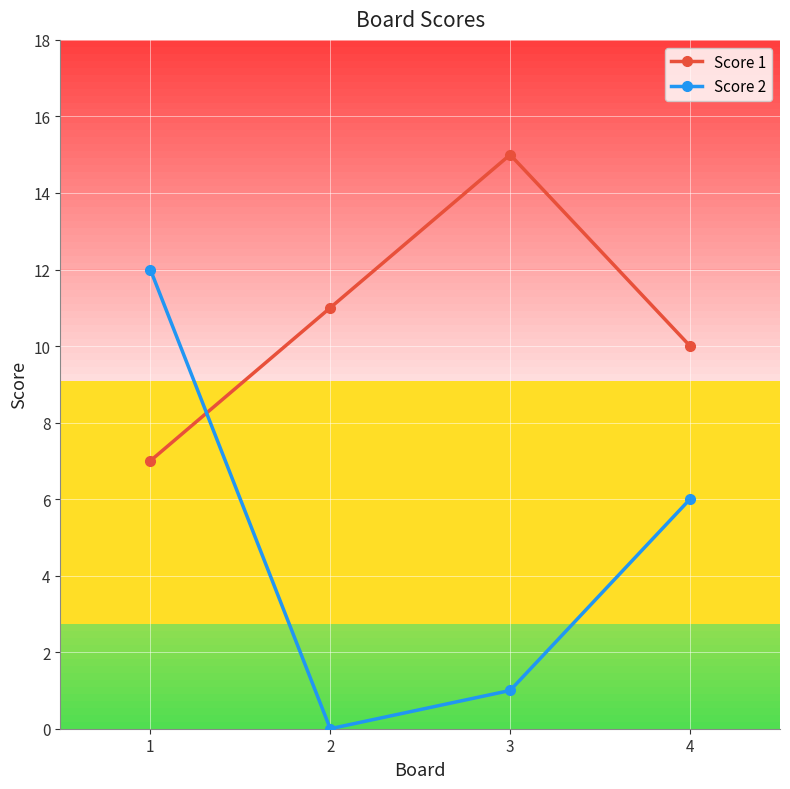

Reading left to right, what are all the values shown in this chart?

Score 1: 1=7	2=11	3=15	4=10
Score 2: 1=12	2=0	3=1	4=6